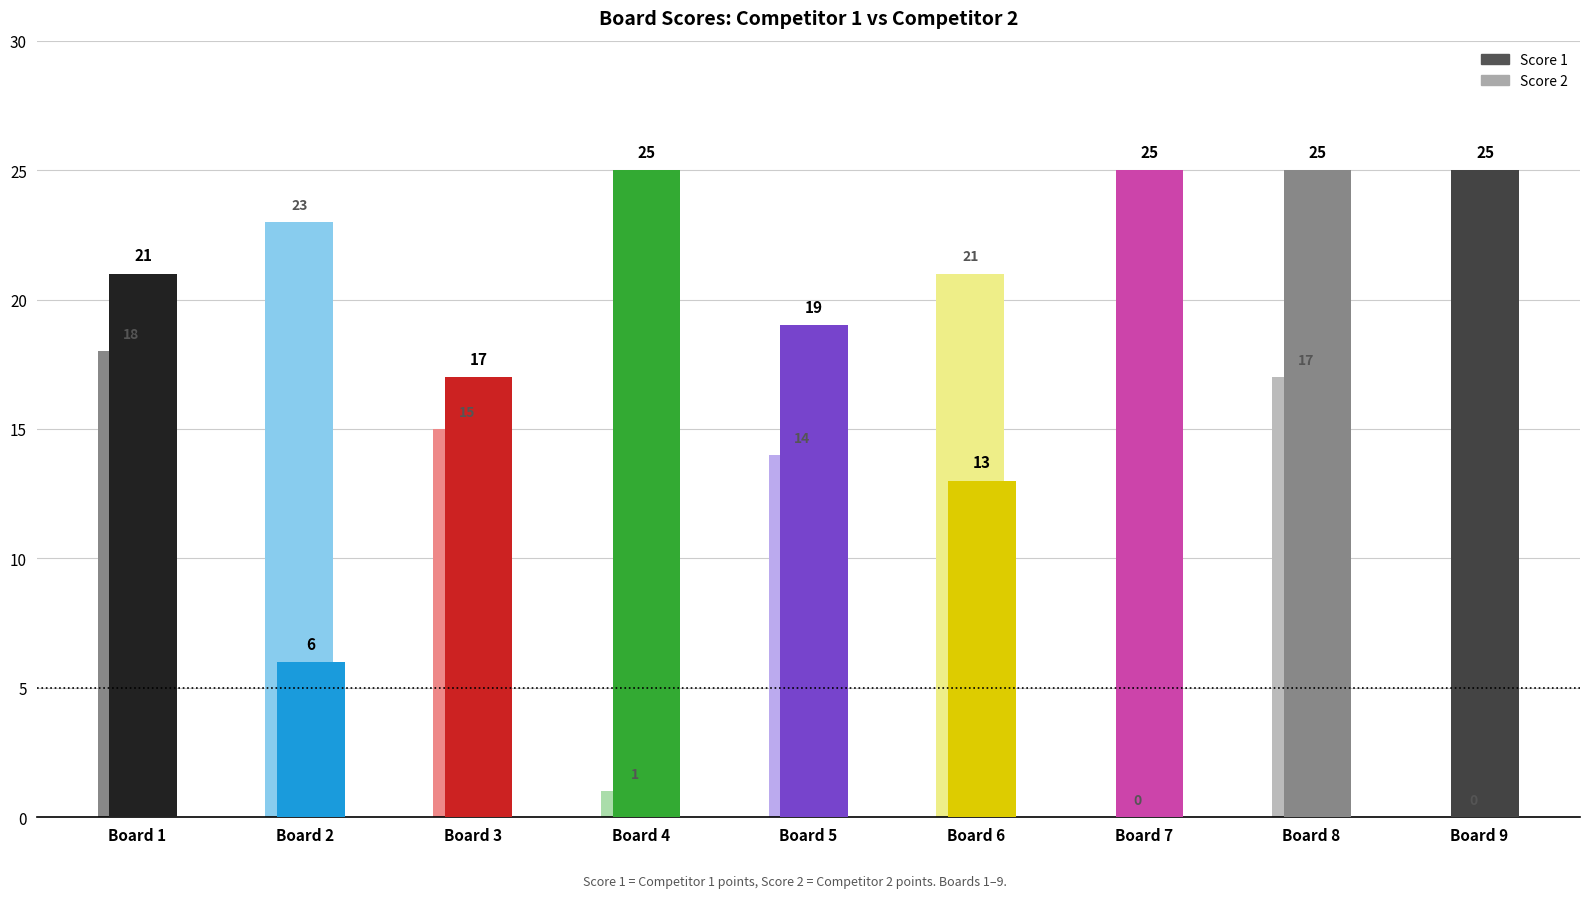

Count the number of data series in this chart.

2